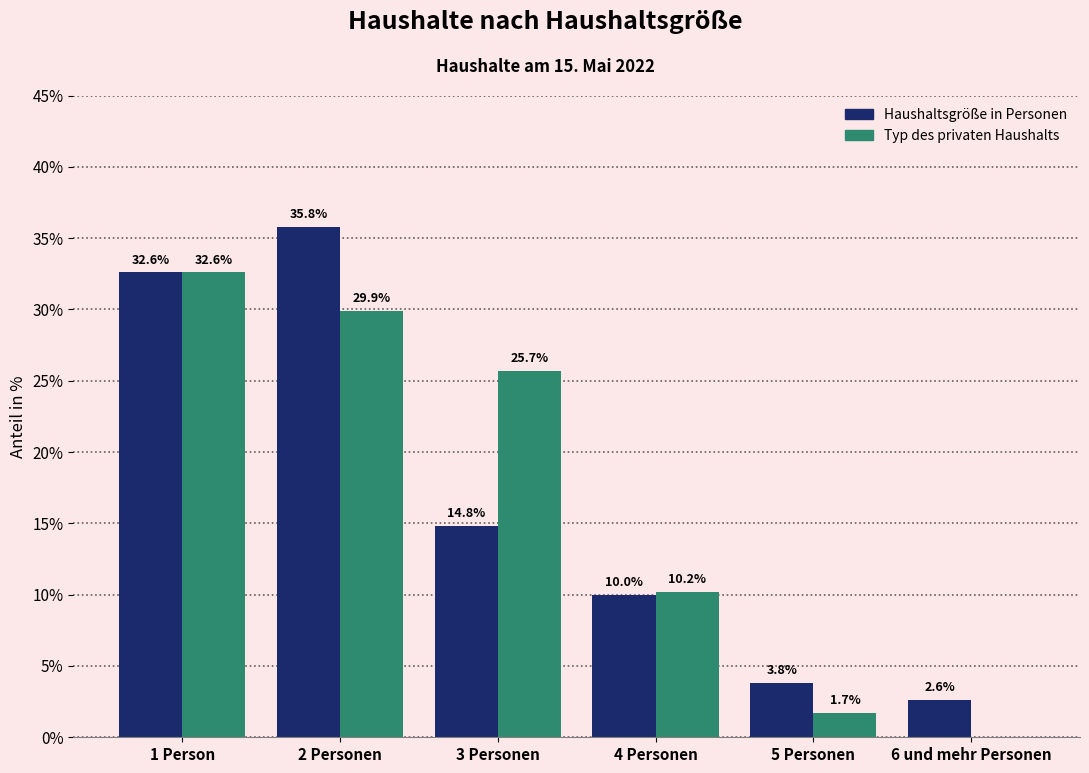

Which series changed the most between 1 Person and 2 Personen?

Haushaltsgröße in Personen